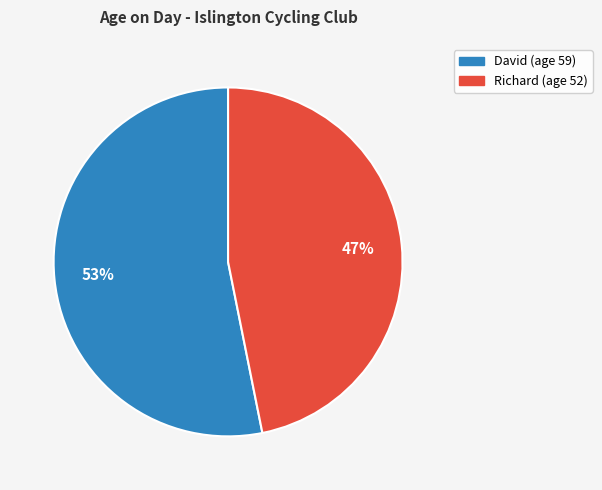

How many slices are in this pie chart?

2